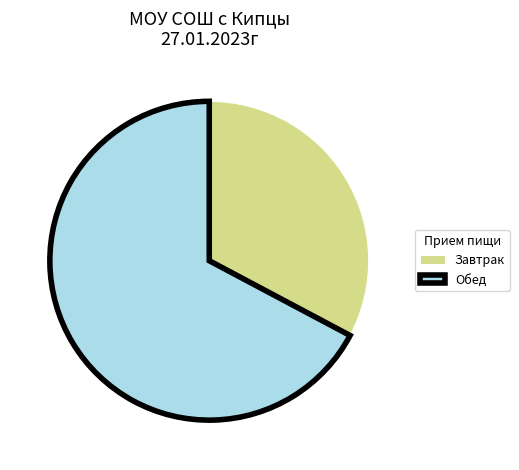

Is the sum of Завтрак and Обед greater than half?

Yes